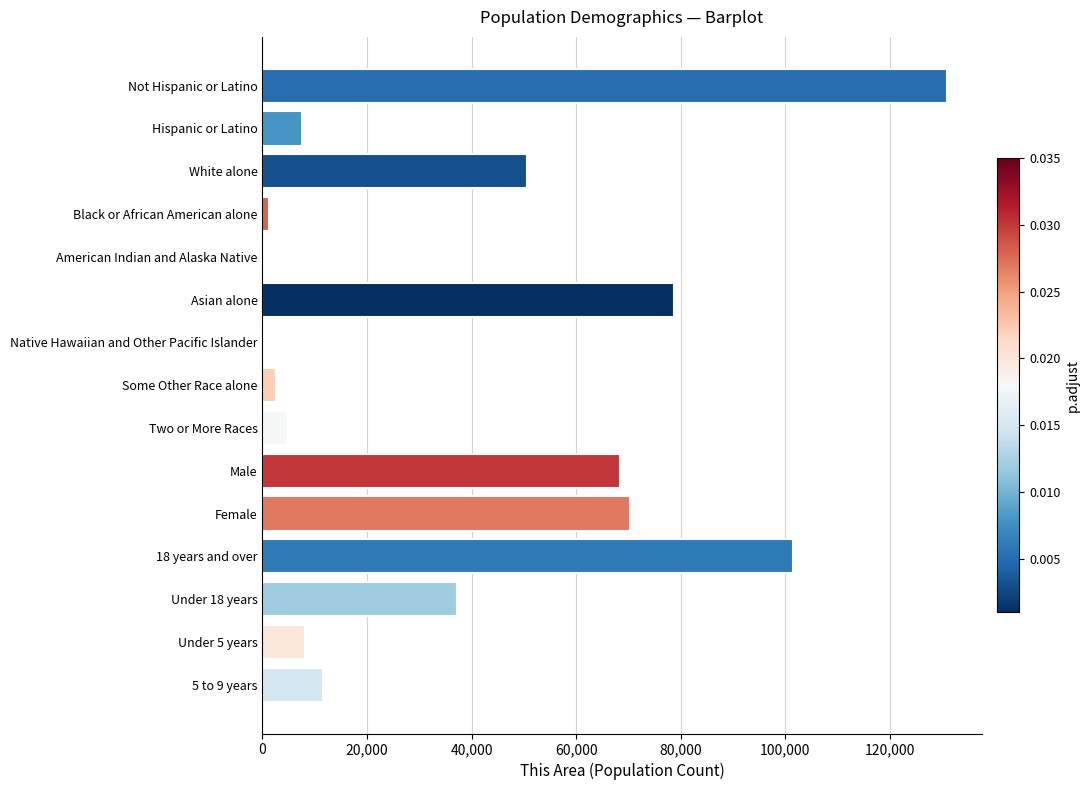

Between Female and Some Other Race alone, which is larger?

Female